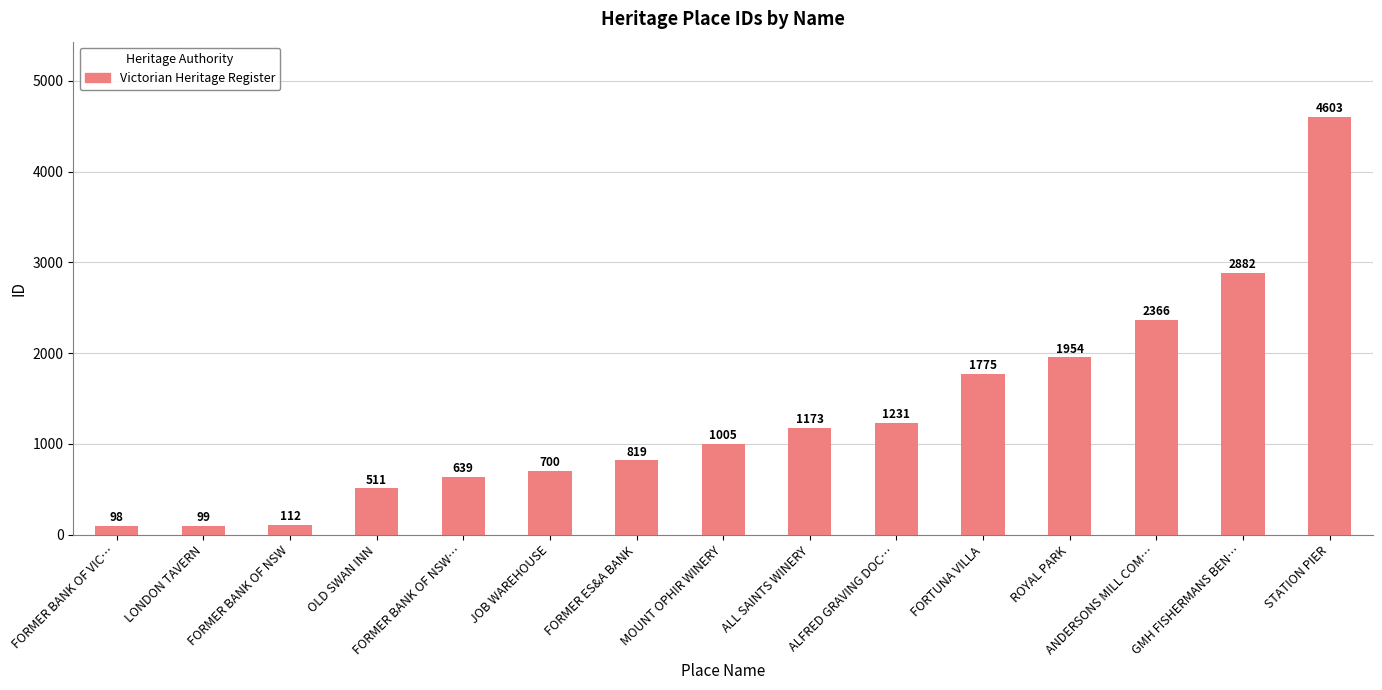

What is the change in value from FORMER BANK OF VIC… to OLD SWAN INN?

+413